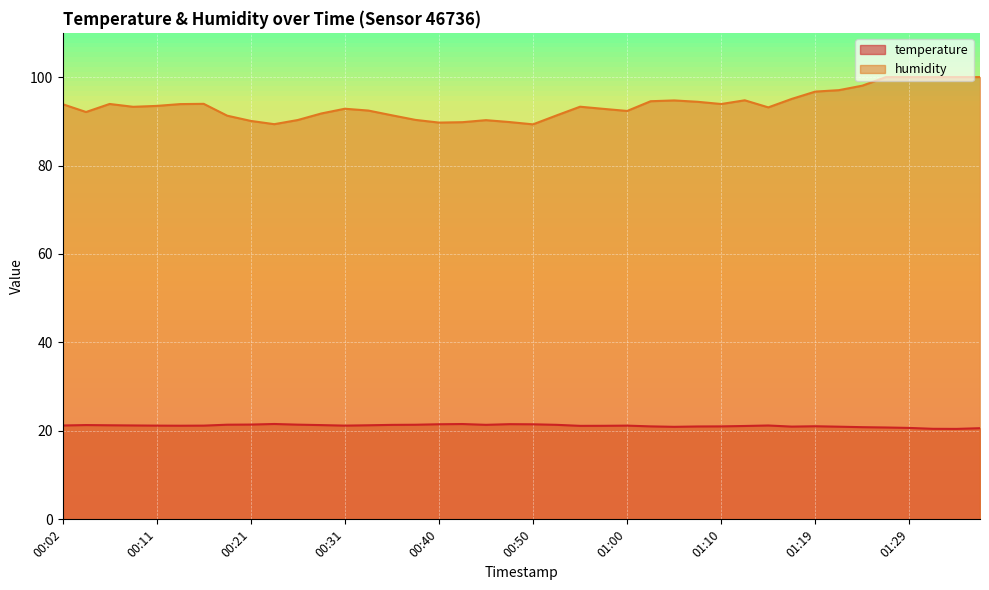

How many distinct data groups are displayed?

2